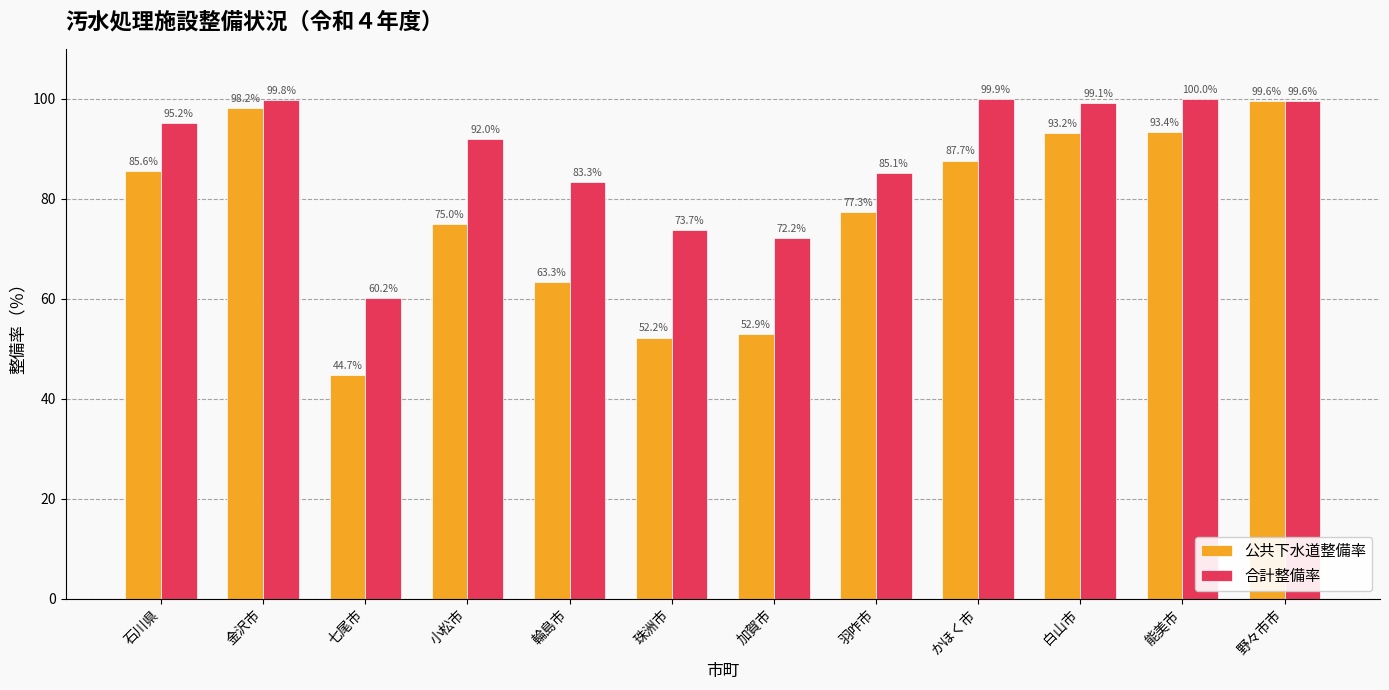

How many values in the 合計整備率 series are below 95?

6